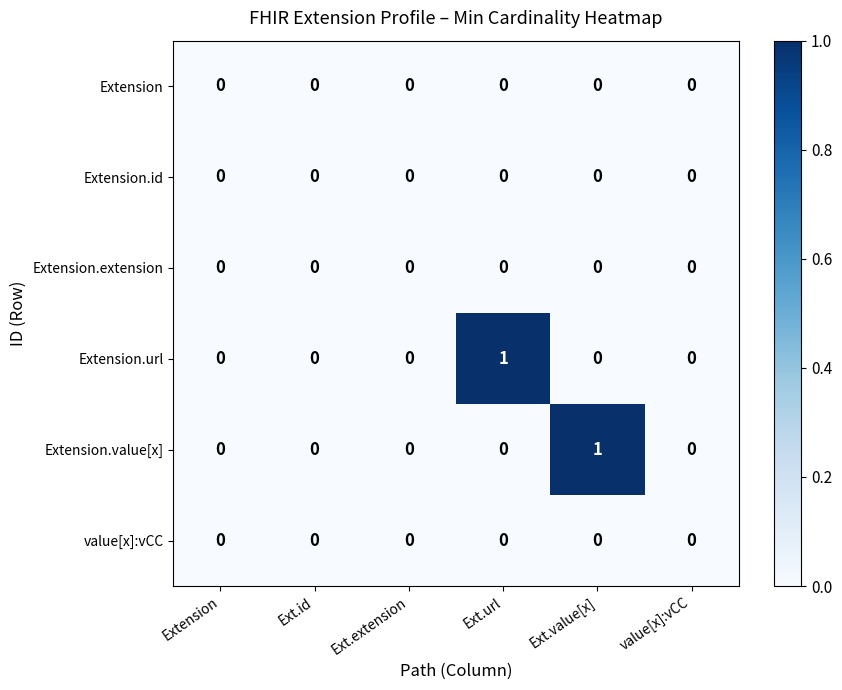

How many Extension.url values are between 0 and 1?

6